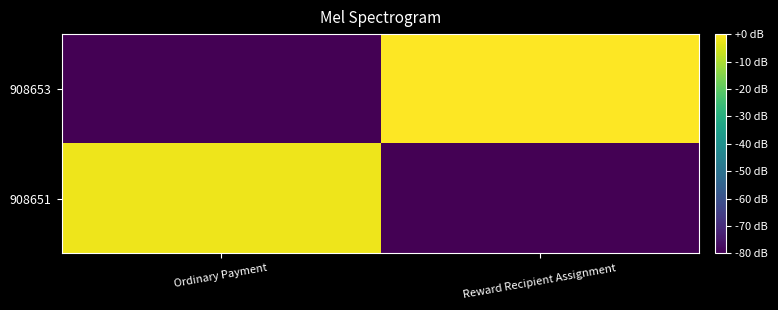

What is the total value across all series at Ordinary Payment?

-81.9